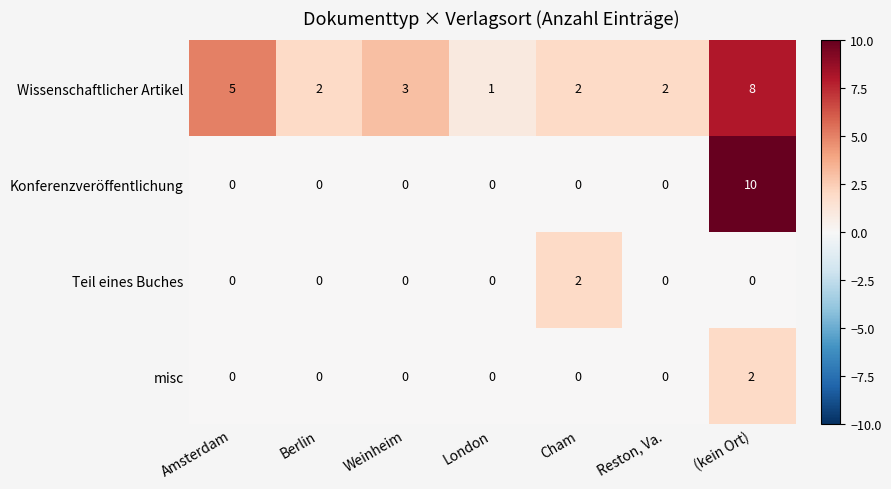

At which category is the sum across all series the highest?

(kein Ort)